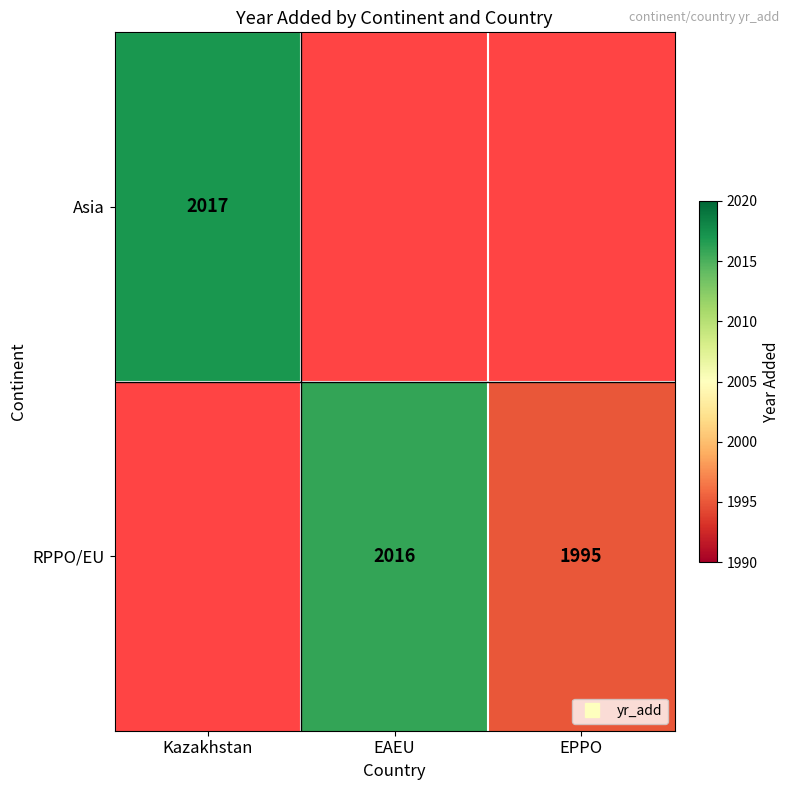

Rank the categories by RPPO/EU value from lowest to highest.

EPPO, Kazakhstan, EAEU